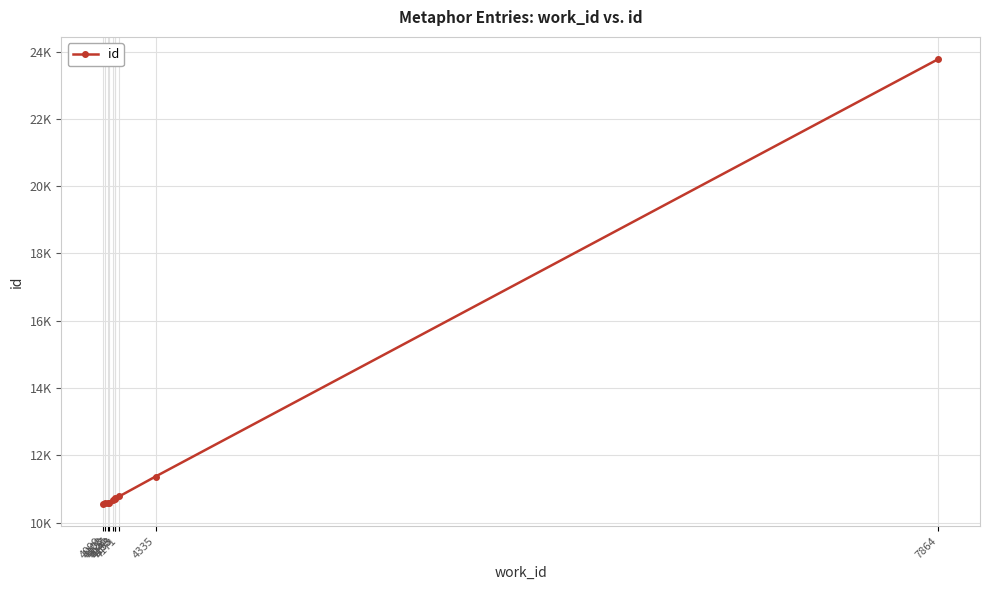

What is the average value?

12033